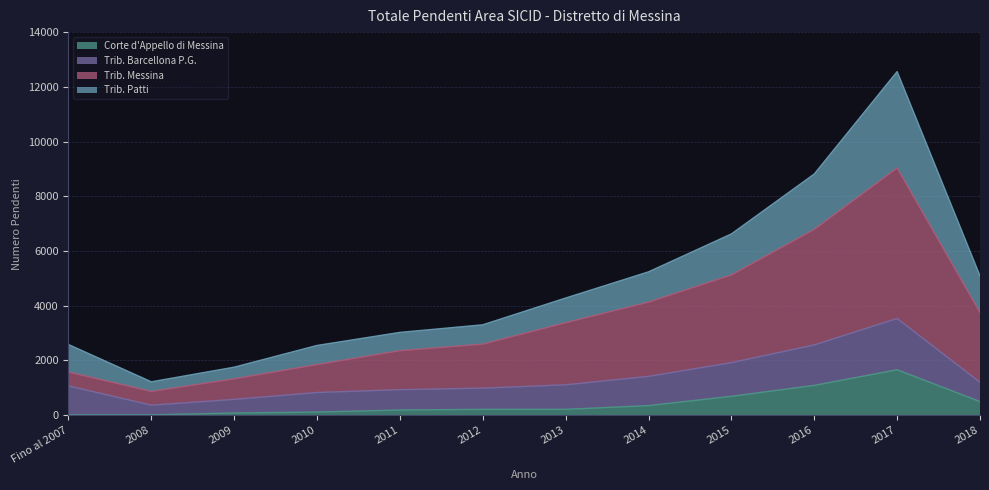

At which label does Corte d'Appello di Messina reach its peak?

2017